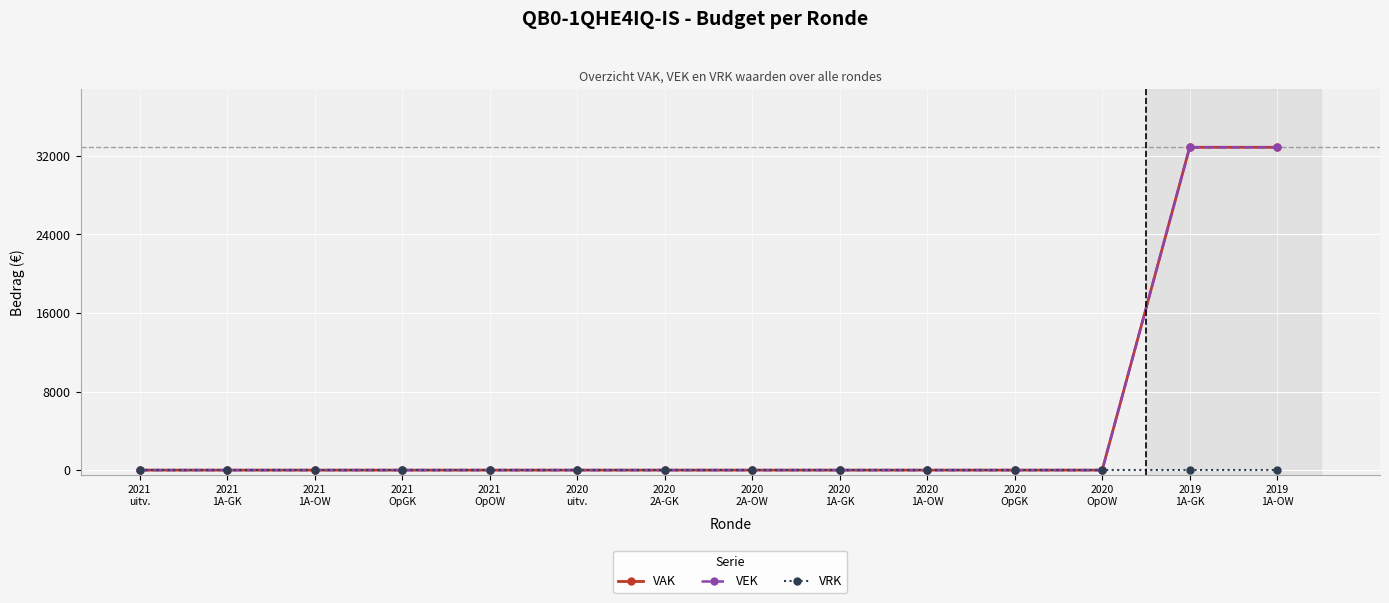

Between 2021
1A-OW and 2020
uitv., which series saw the biggest shift?

VAK